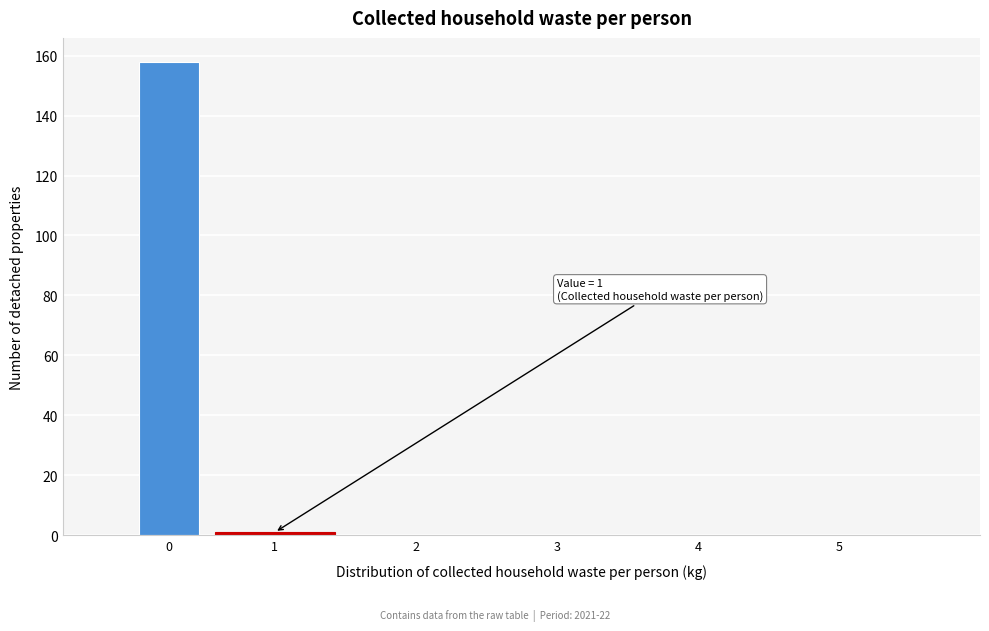

Reading right to left, extract all data points from this chart.

5=0	4=0	3=0	2=0	1=1	0=158